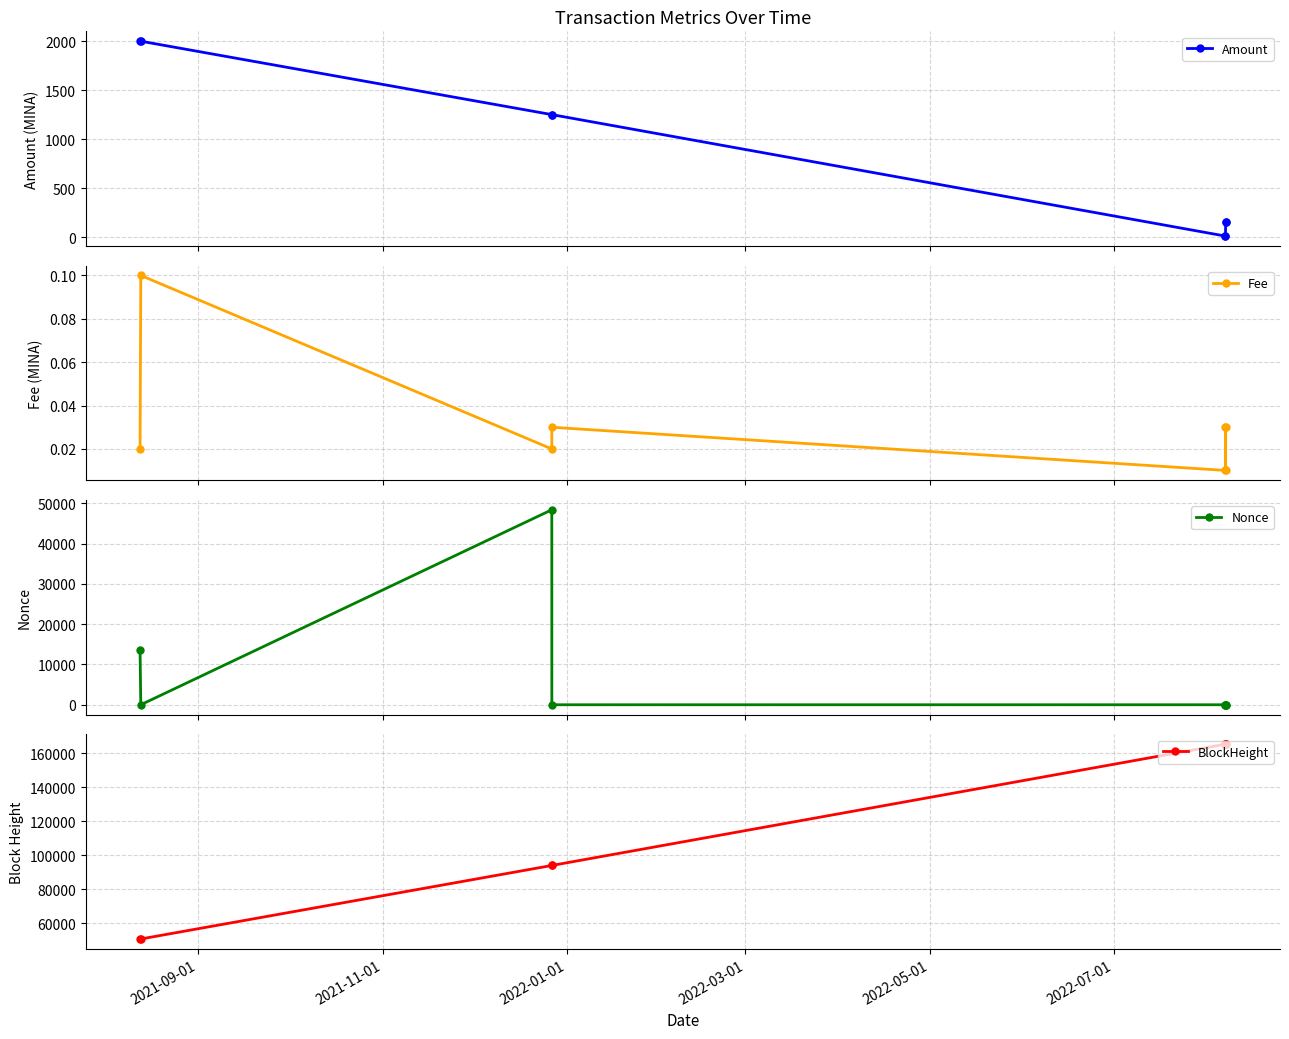

Count the Fee values in the range 0 to 1.

8